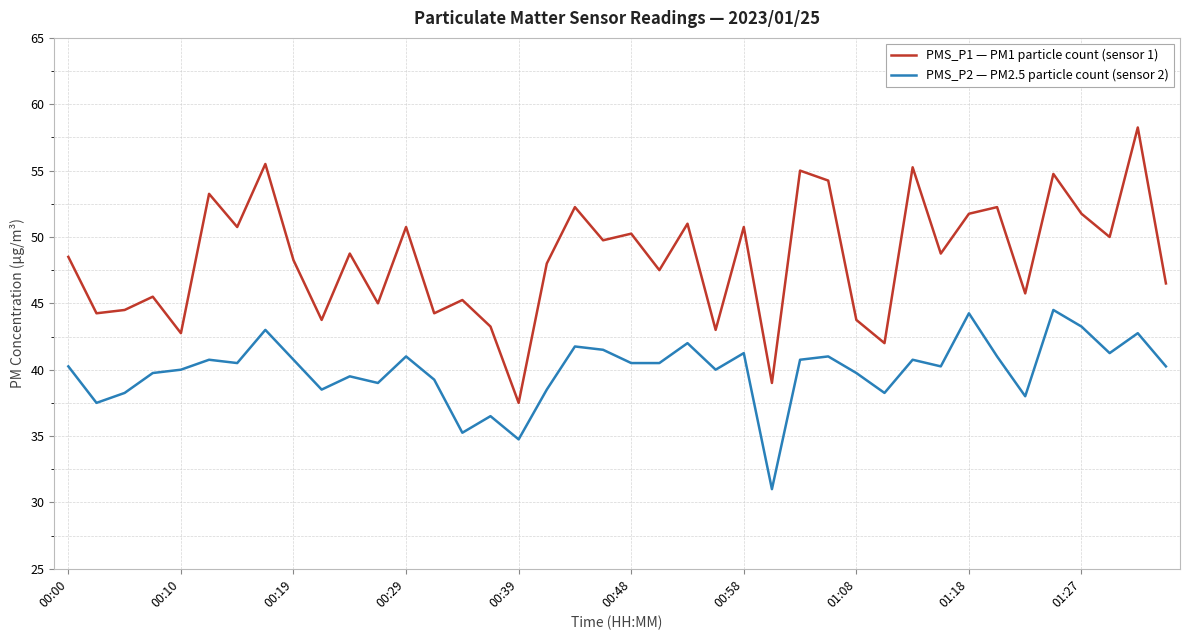

List the series in order of their overall mean, highest first.

PMS_P1 — PM1 particle count (sensor 1), PMS_P2 — PM2.5 particle count (sensor 2)